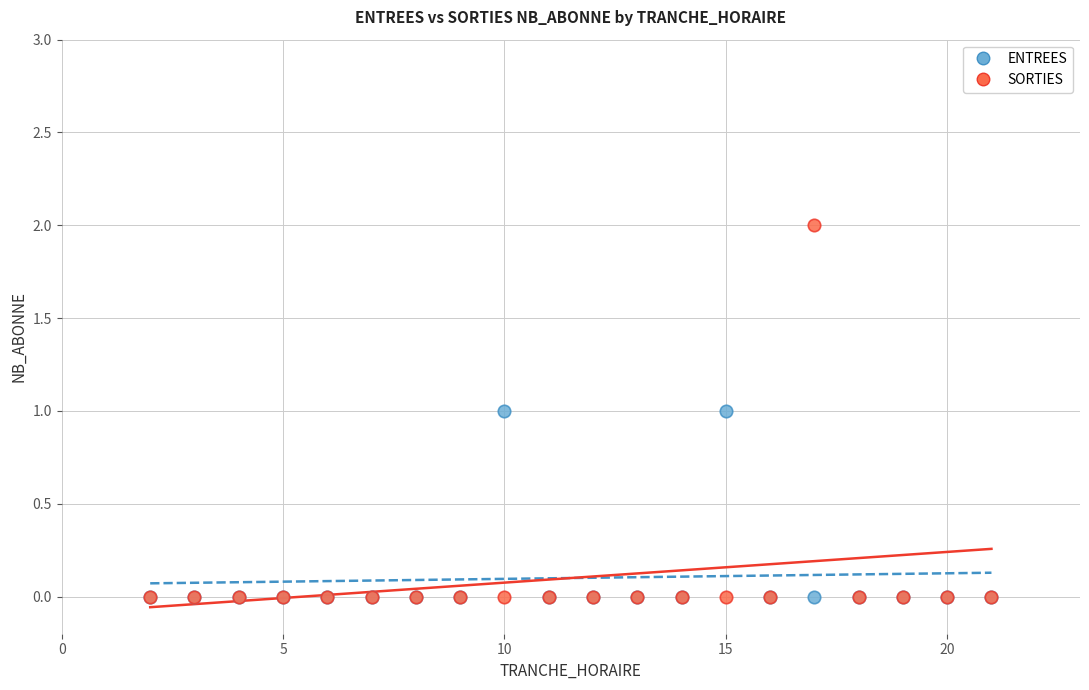

Which series reaches the maximum Y coordinate?

SORTIES